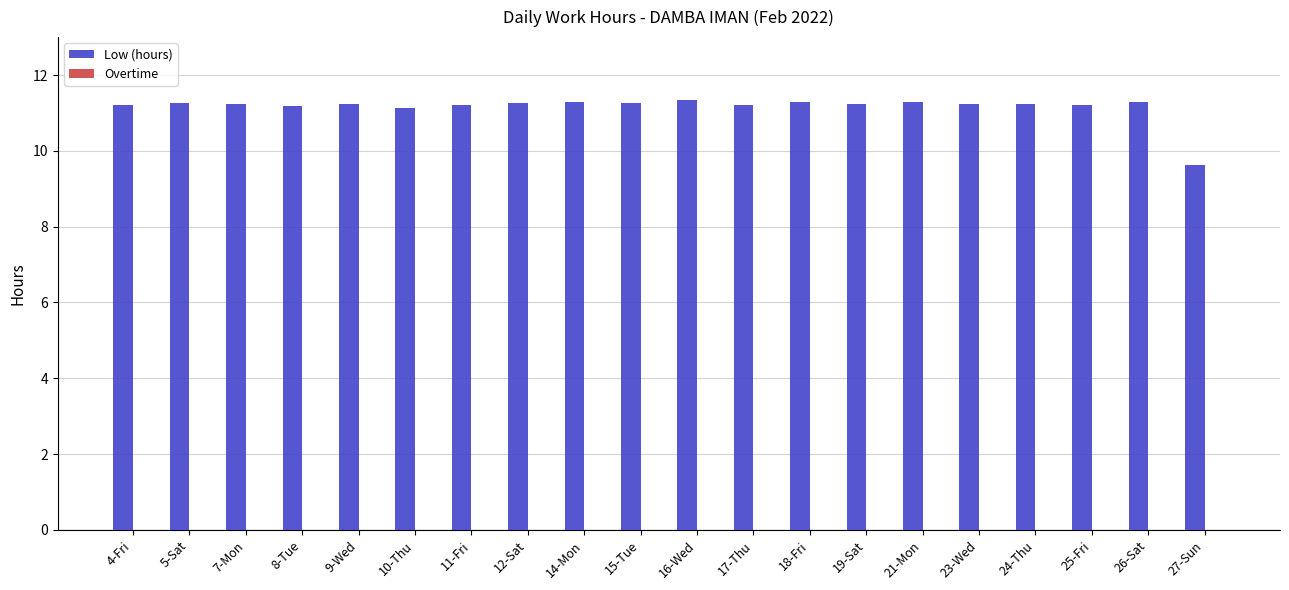

What is the ratio of the value at 17-Thu to the value at 7-Mon?

1.0